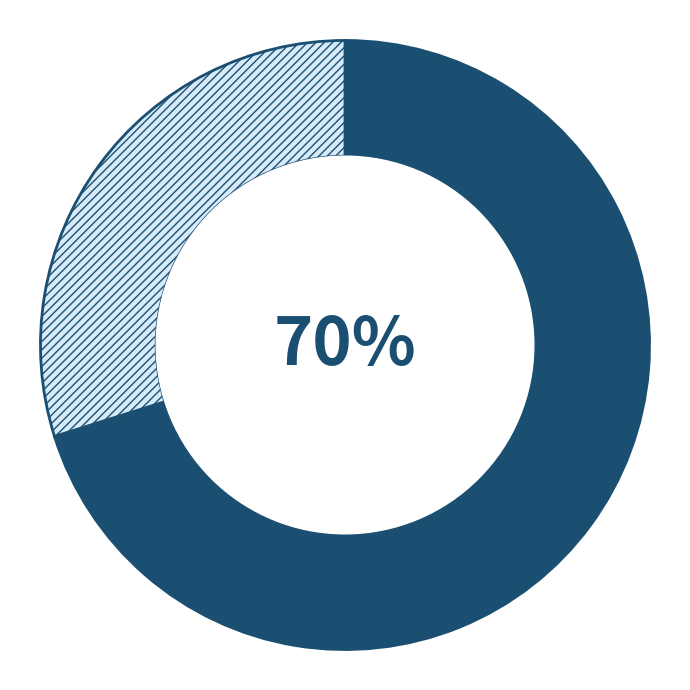

Does any single category account for the majority?

Yes